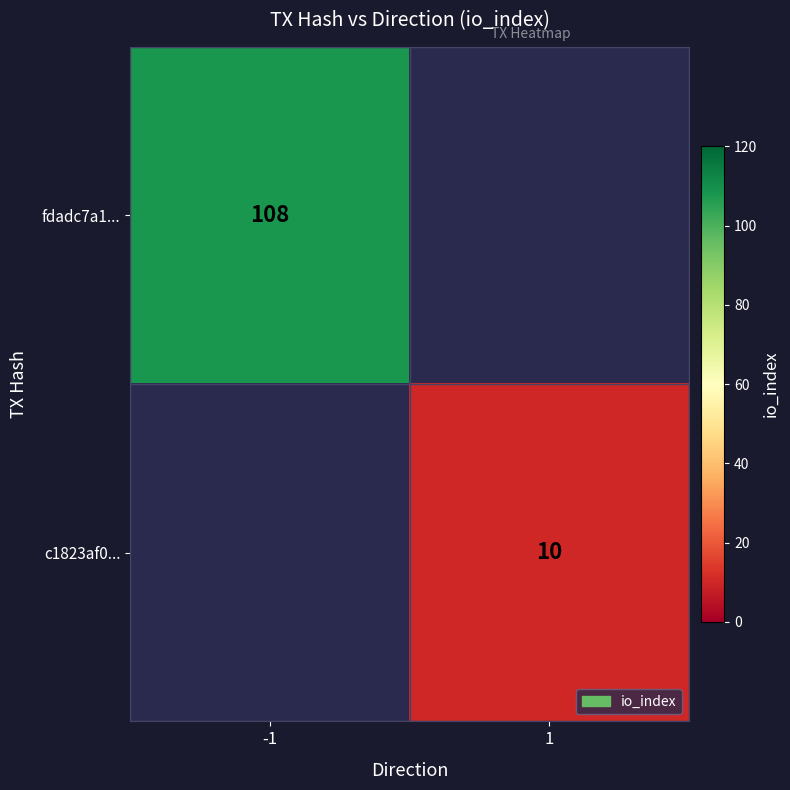

True or false: fdadc7a1... has a value of 166.3 at -1.

False